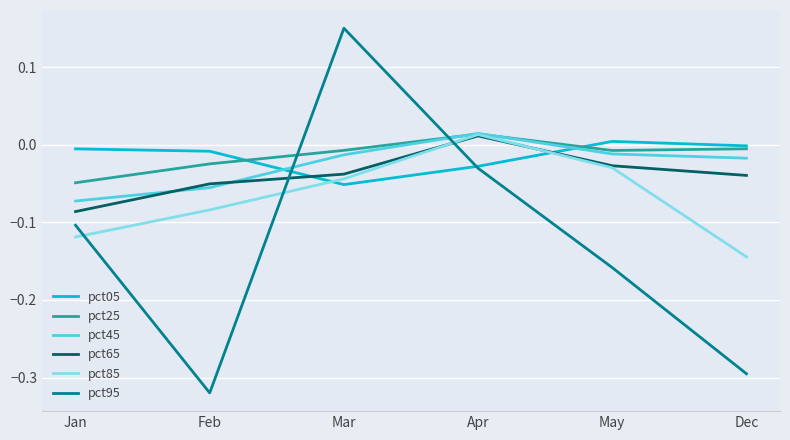

Which category has the lowest value across all series?

Feb